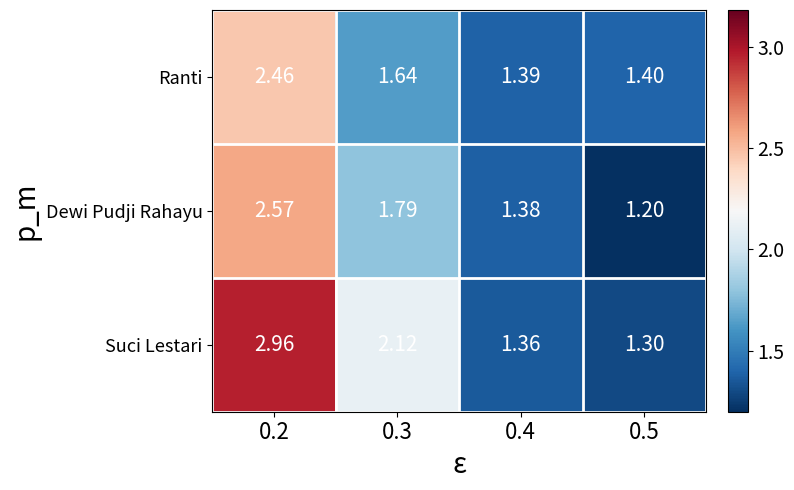

List the series in order of their peak value, highest first.

Suci Lestari, Dewi Pudji Rahayu, Ranti